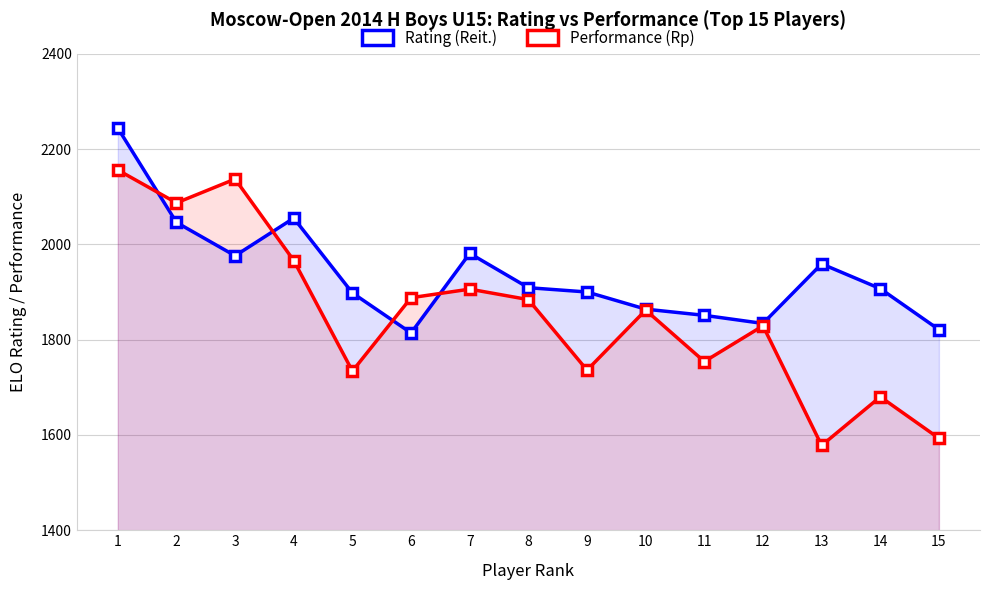

At which category does Performance (Rp) reach its first local peak?

3